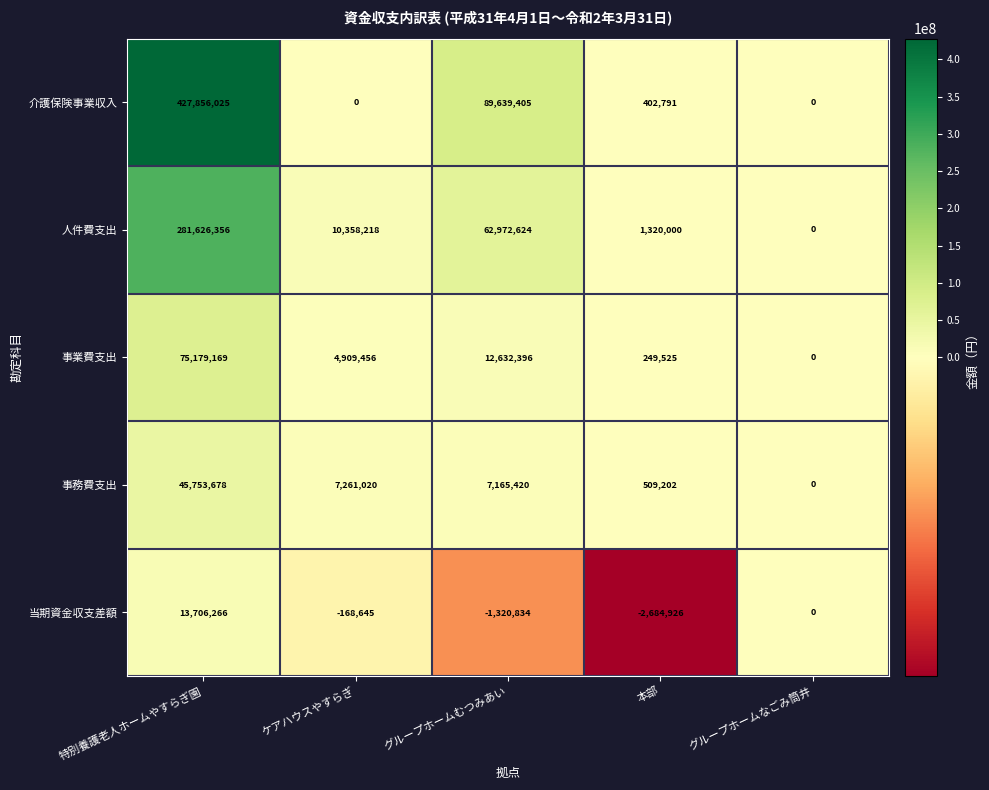

Reading left to right, list all the values displayed in this chart.

介護保険事業収入: 427856025	0	89639405	402791	0
人件費支出: 281626356	10358218	62972624	1320000	0
事業費支出: 75179169	4909456	12632396	249525	0
事務費支出: 45753678	7261020	7165420	509202	0
当期資金収支差額: 13706266	-168645	-1320834	-2684926	0